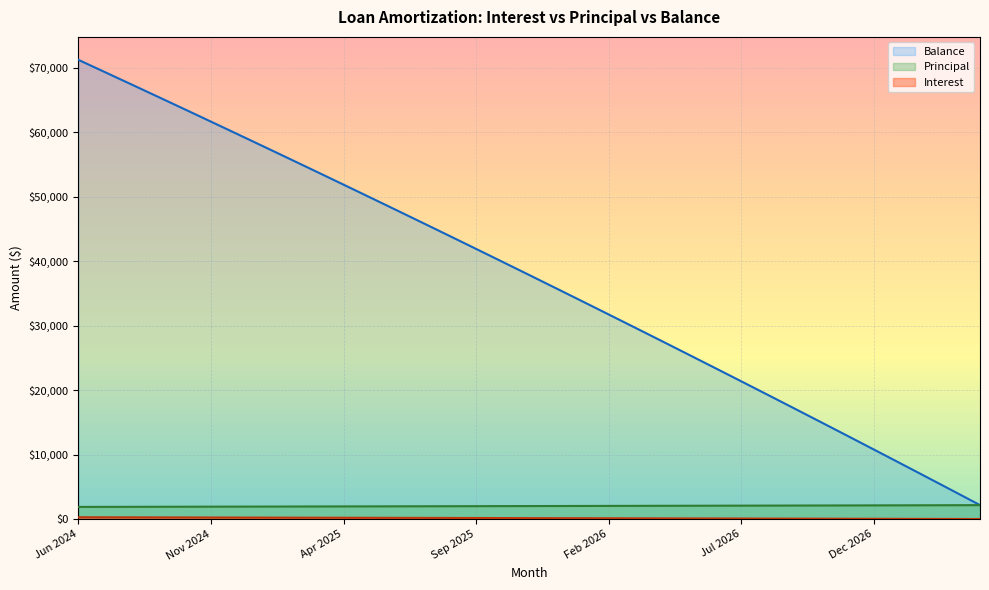

Between 16 and 17, which is larger?

16